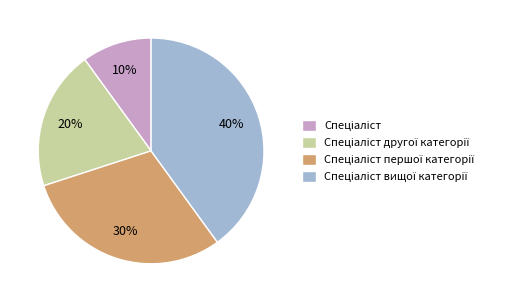

Does any single category account for the majority?

No